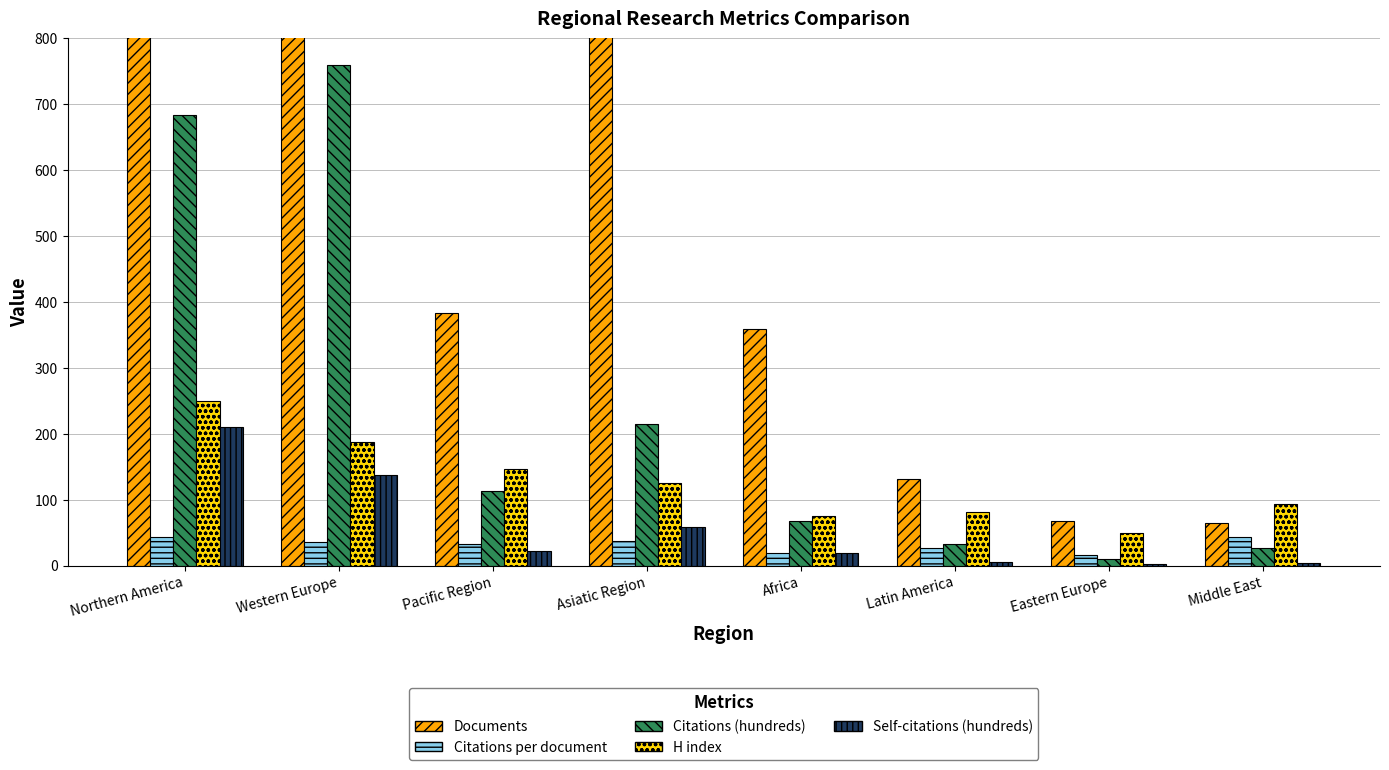

What is the lowest value of the Citations (hundreds) series?

9.3